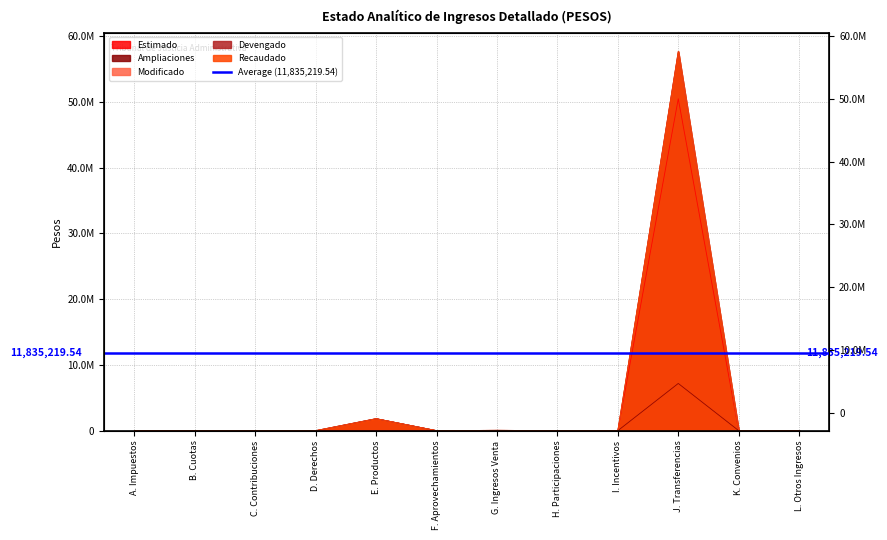

At B. Cuotas, list the series in order from smallest to largest.

Estimado, Ampliaciones, Modificado, Devengado, Recaudado